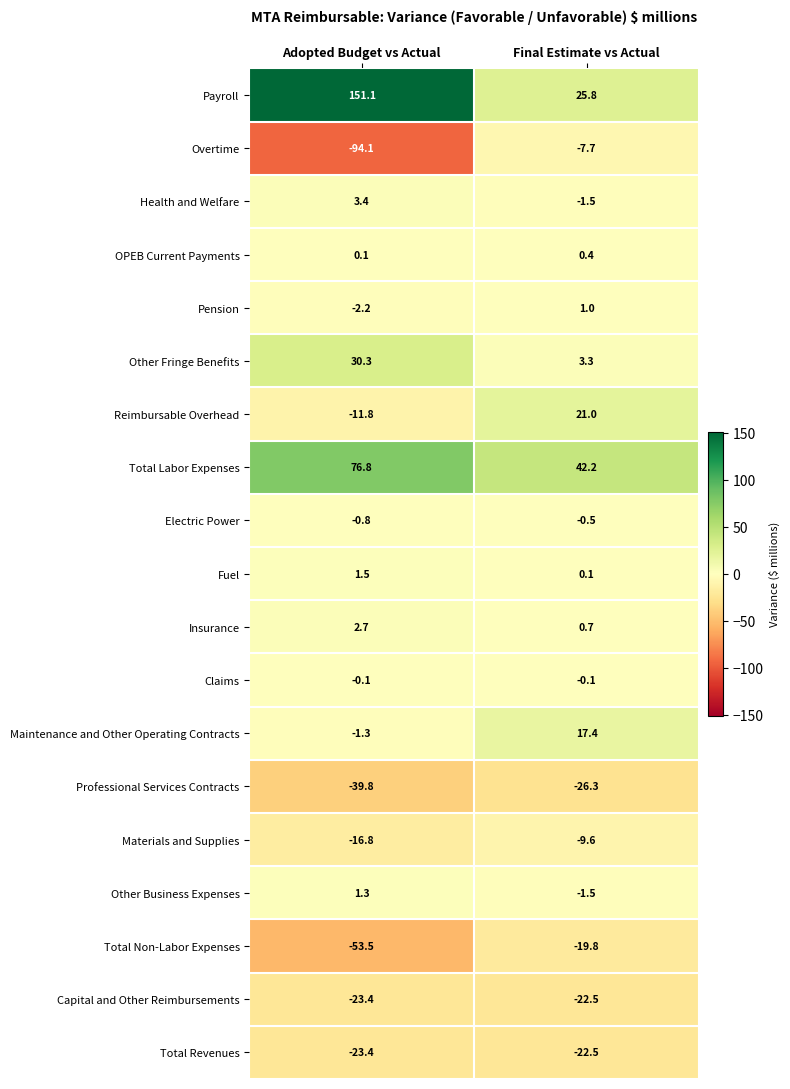

What is the spread (max minus min) of values at Final Estimate vs Actual?

68.5